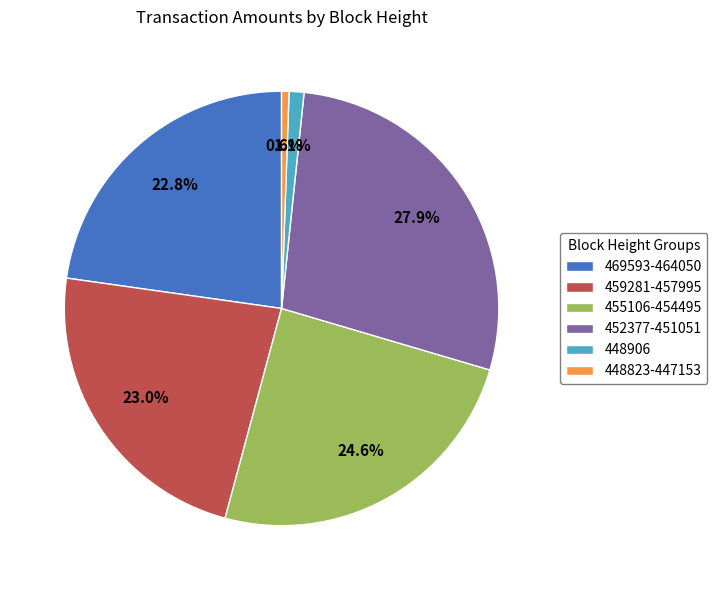

Is the sum of 455106-454495 and 448823-447153 greater than half?

No